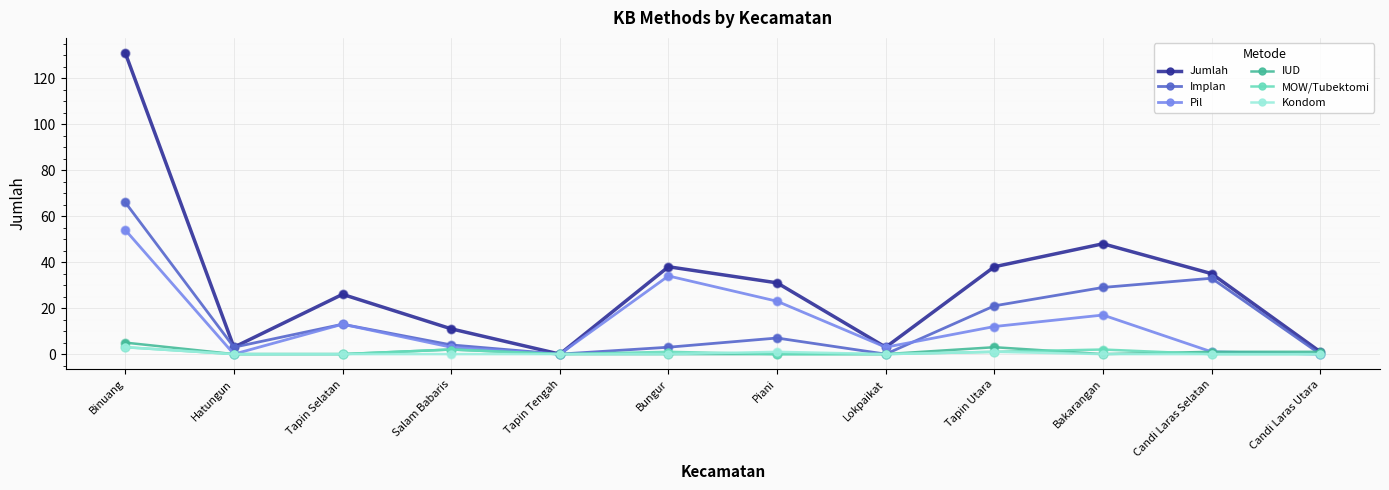

Which series has the largest total across all categories?

Jumlah